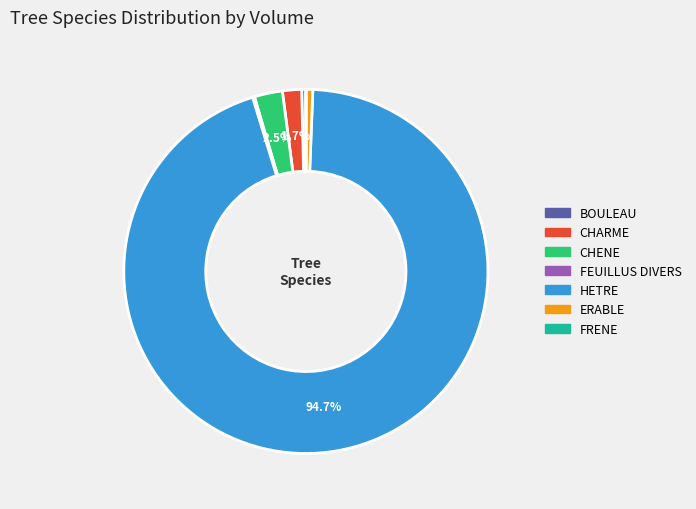

Which category has the biggest portion of the pie?

HETRE